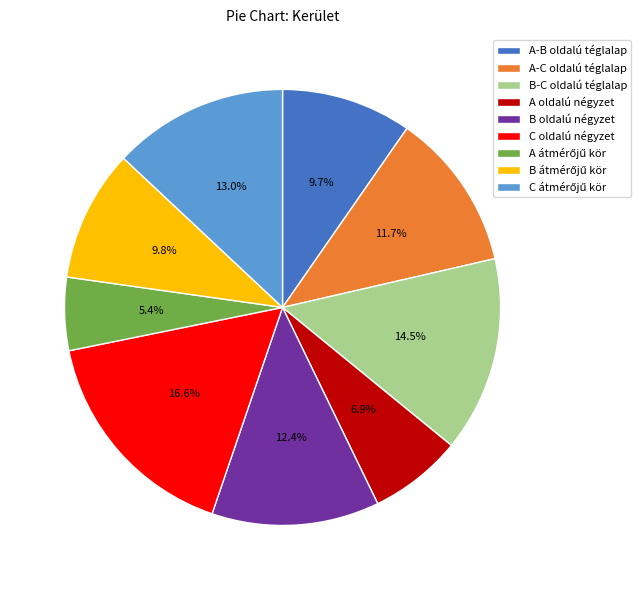

To the nearest percent, what percentage of the pie is A-C oldalú téglalap?

12%